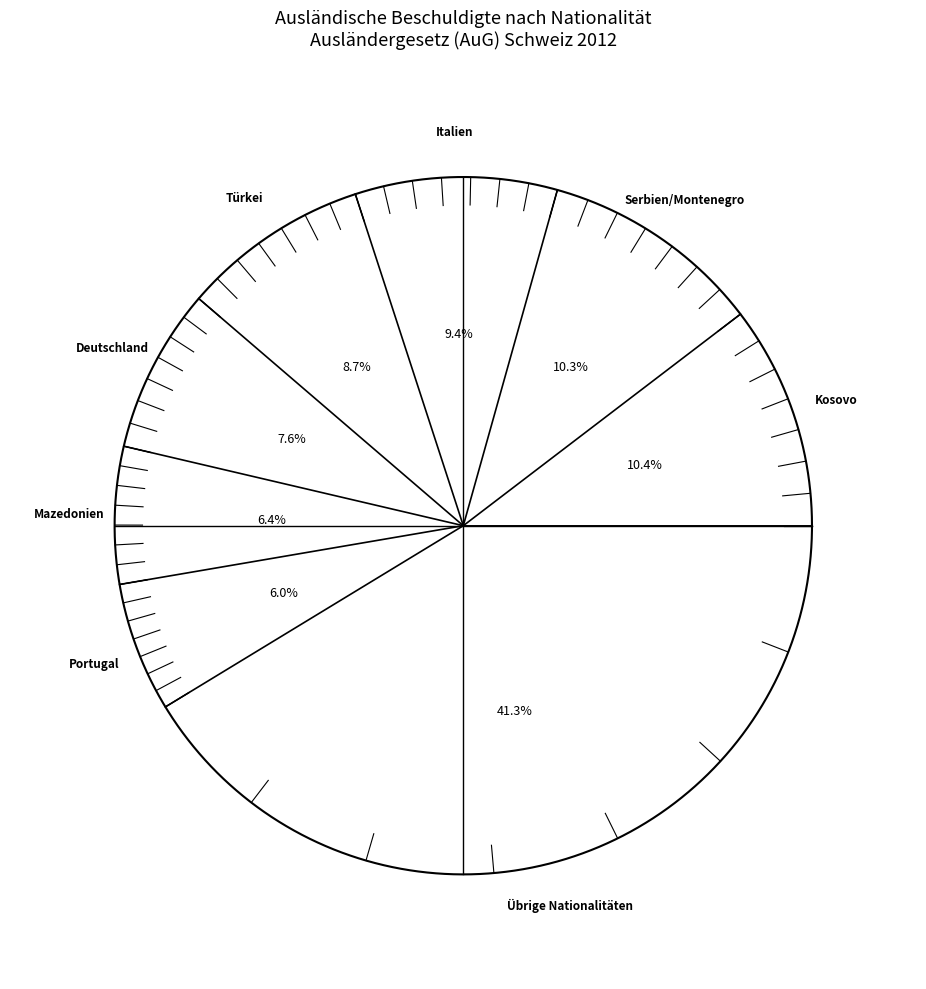

What percentage is NOT represented by Italien?

90.6%